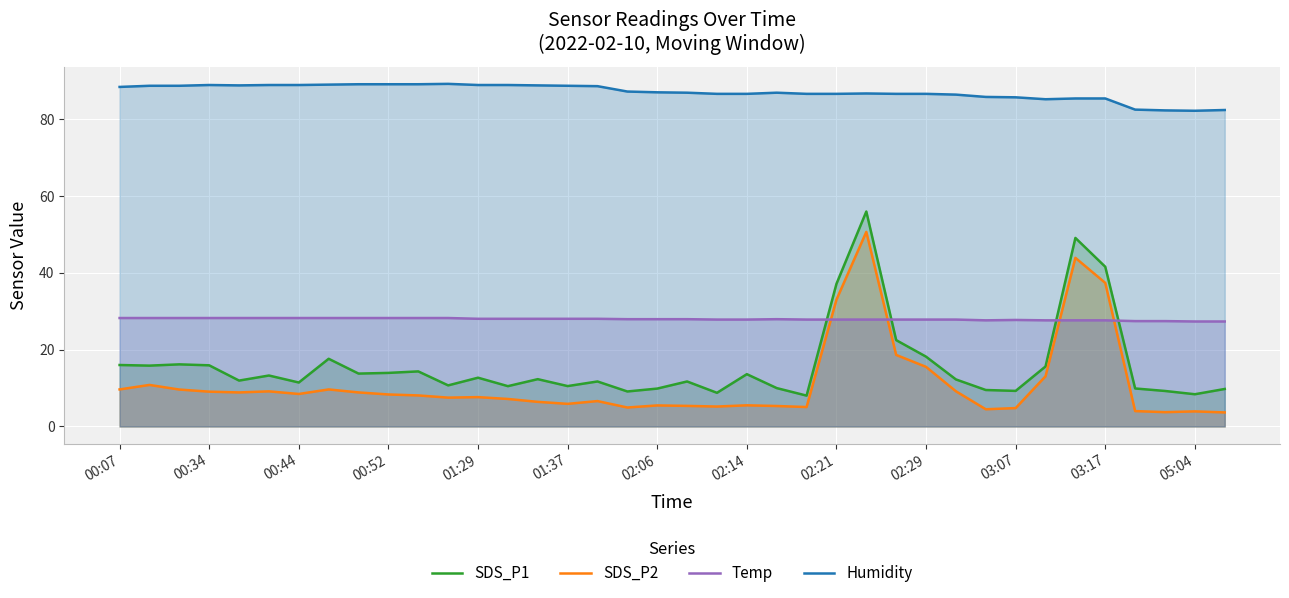

What is the value of the Temp point at the 30th from the left?

27.6